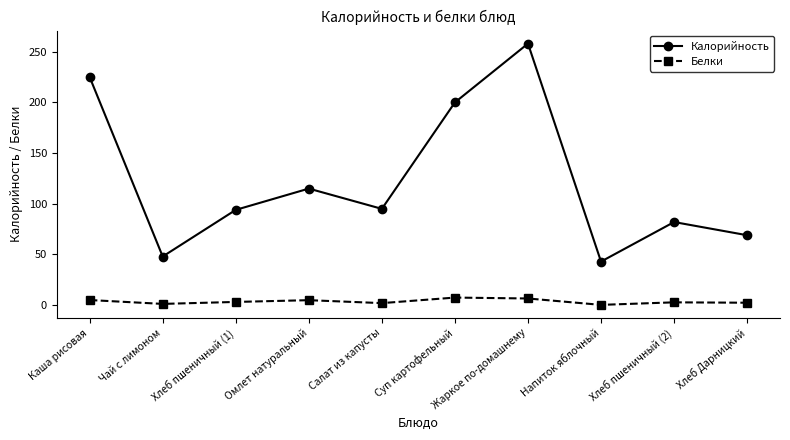

Is it true that Калорийность equals 94.0 at Хлеб пшеничный (1)?

True